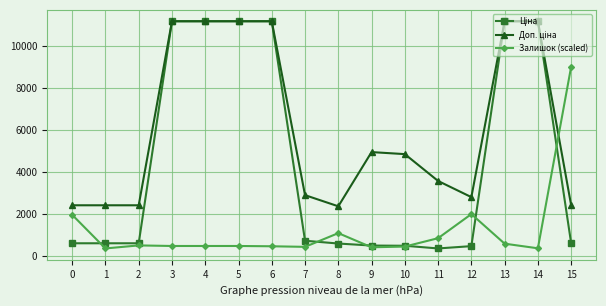

What is the difference between the highest and lowest values at 10?

4406.9